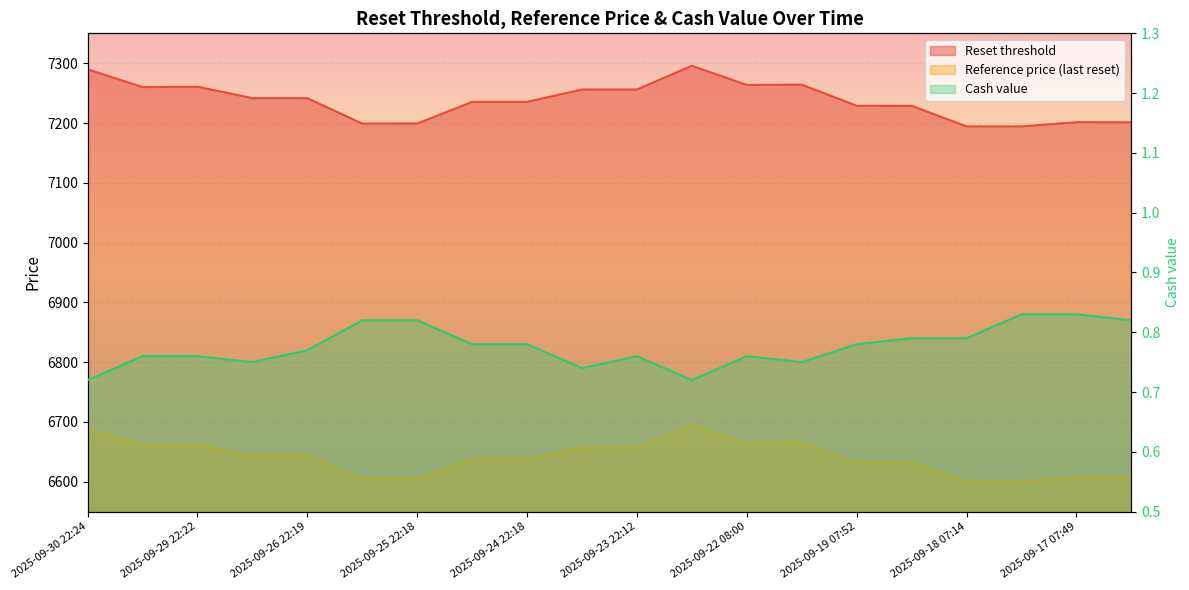

What is the smallest value displayed?

0.7